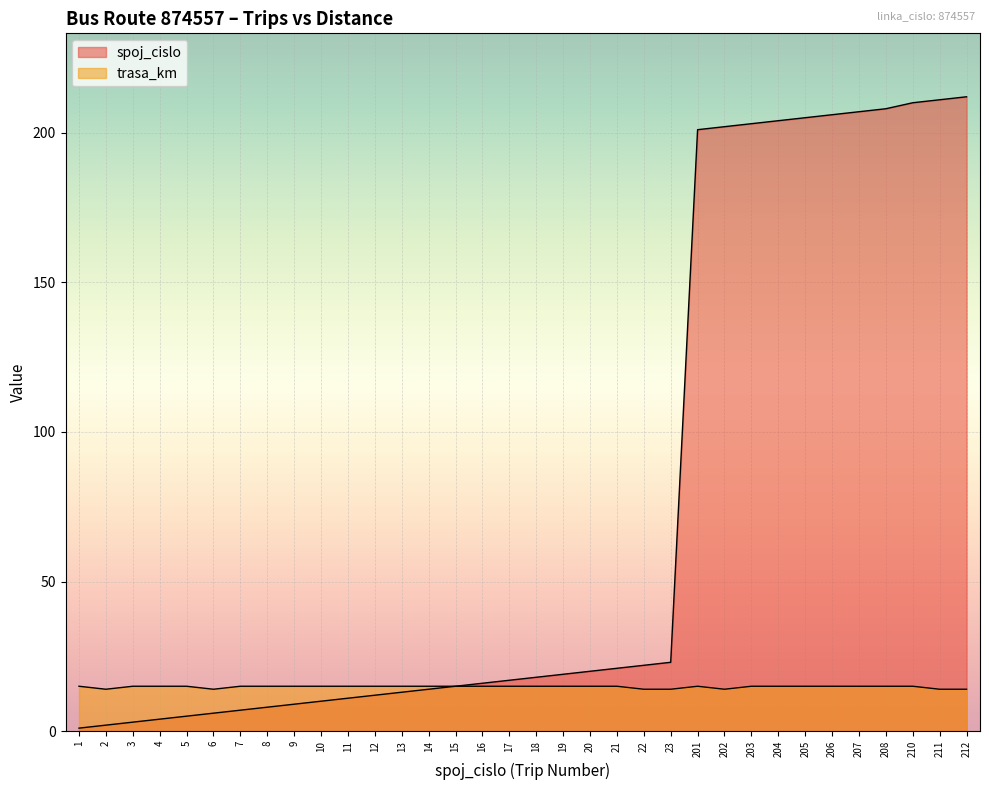

Which series has the largest total across all categories?

spoj_cislo